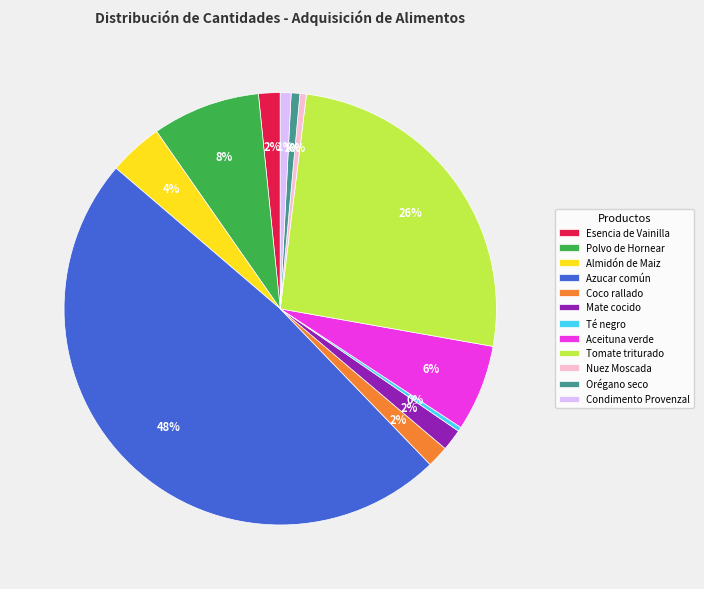

Is it true that Mate cocido is 9% of the pie?

False